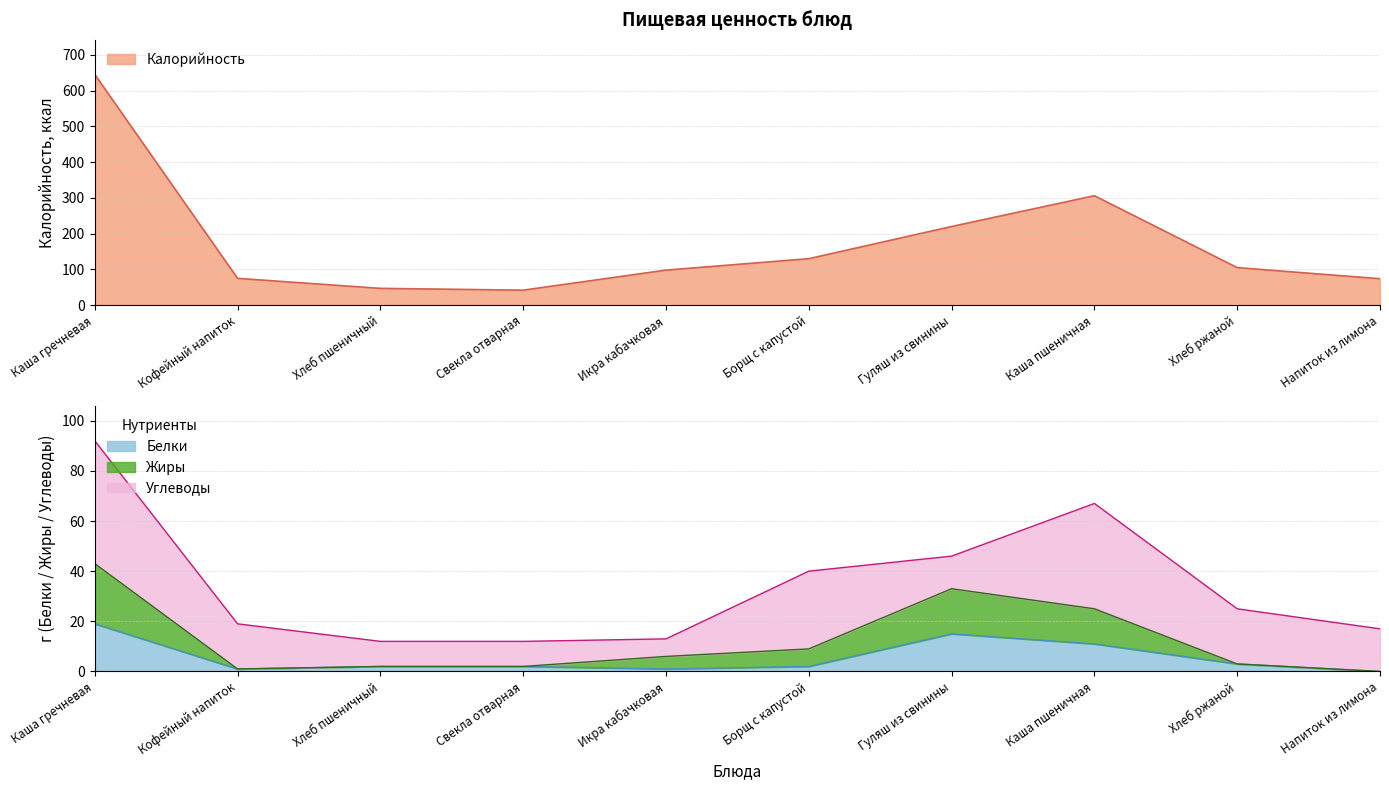

What is the value of the Калорийность point at the 4th from the left?

42